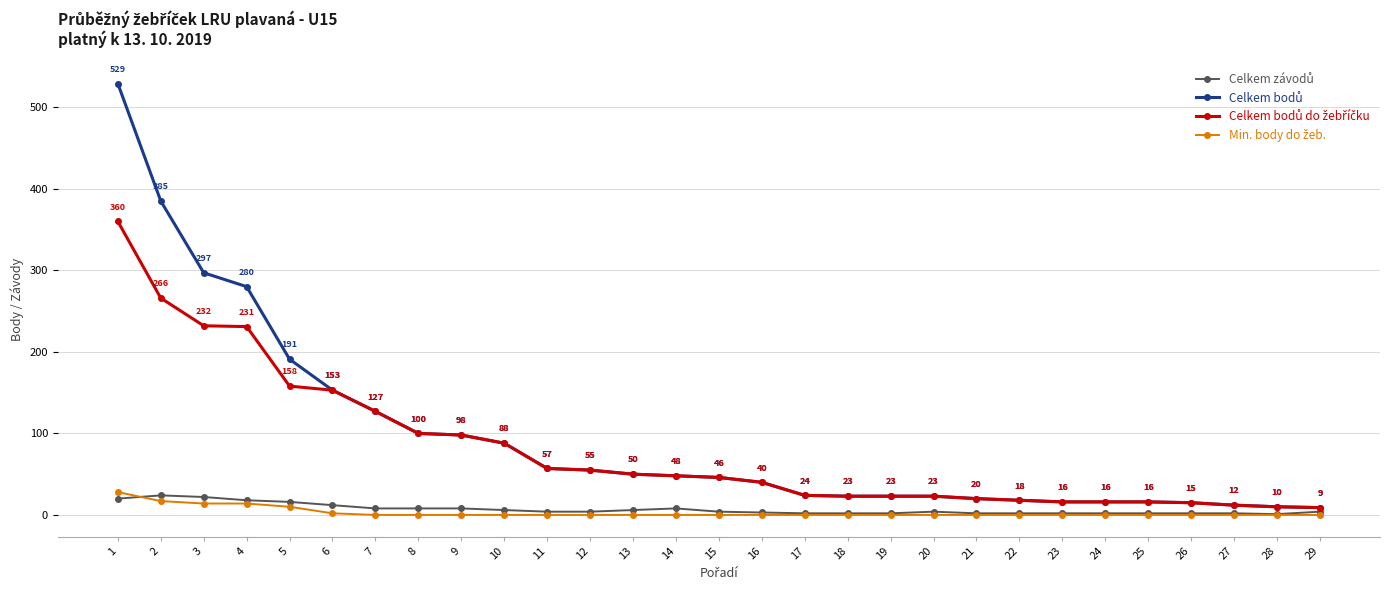

Count the number of data series in this chart.

4